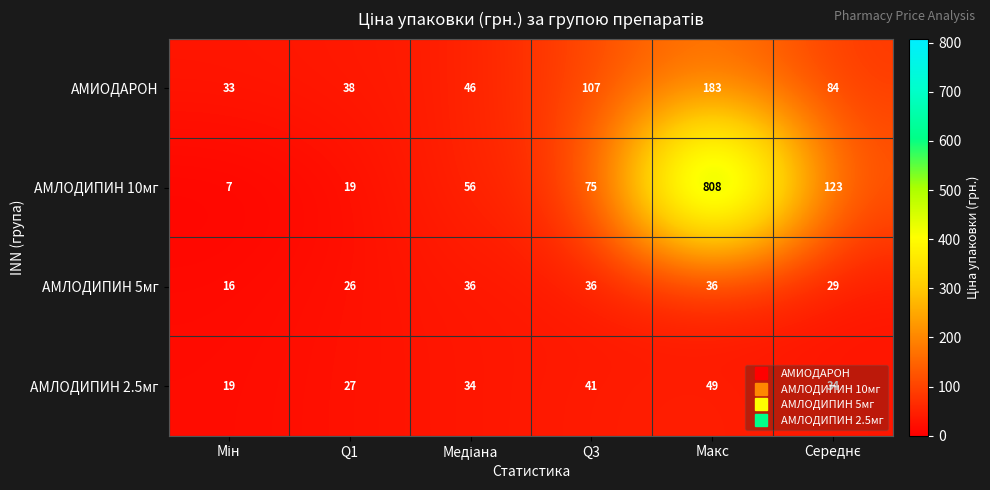

Rank the series at Q3 from lowest to highest value.

АМЛОДИПИН 5мг, АМЛОДИПИН 2.5мг, АМЛОДИПИН 10мг, АМИОДАРОН